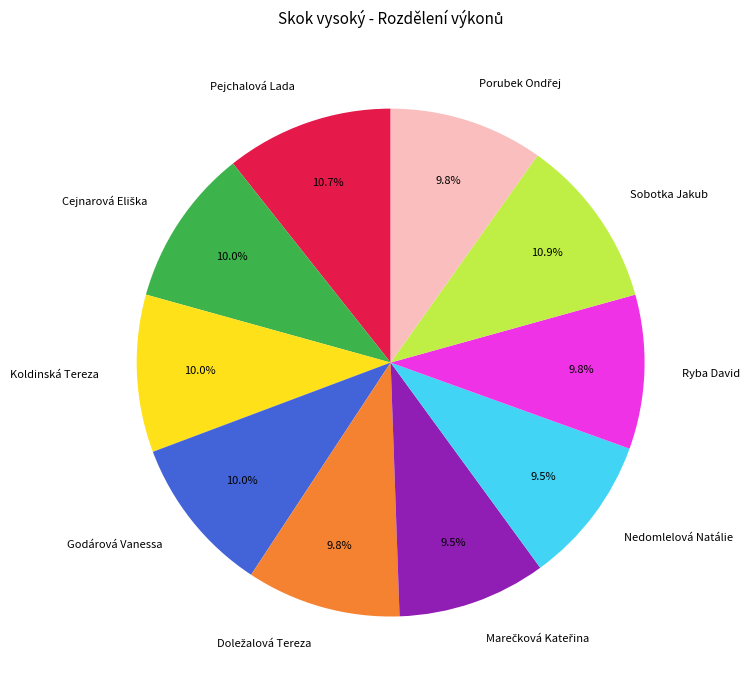

To the nearest percent, what is the average slice percentage?

10%